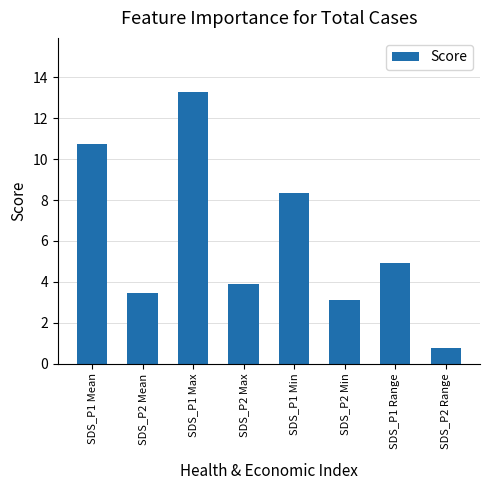

Does the chart contain any negative values?

No